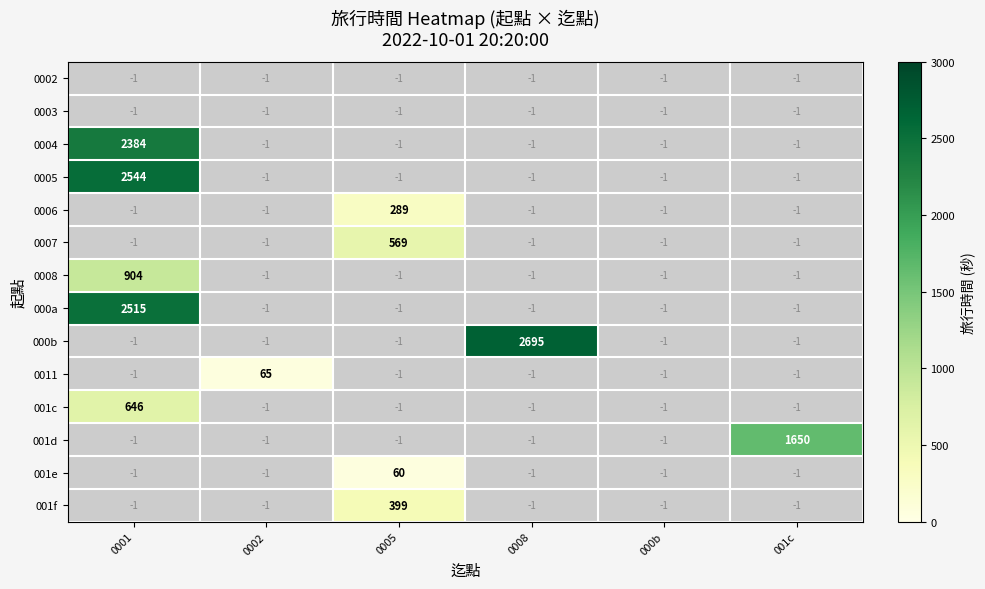

Is it true that 0006 equals 289 at 0005?

True